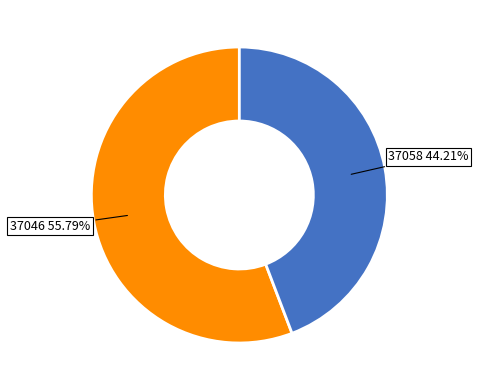

Is there a majority slice in this chart?

Yes